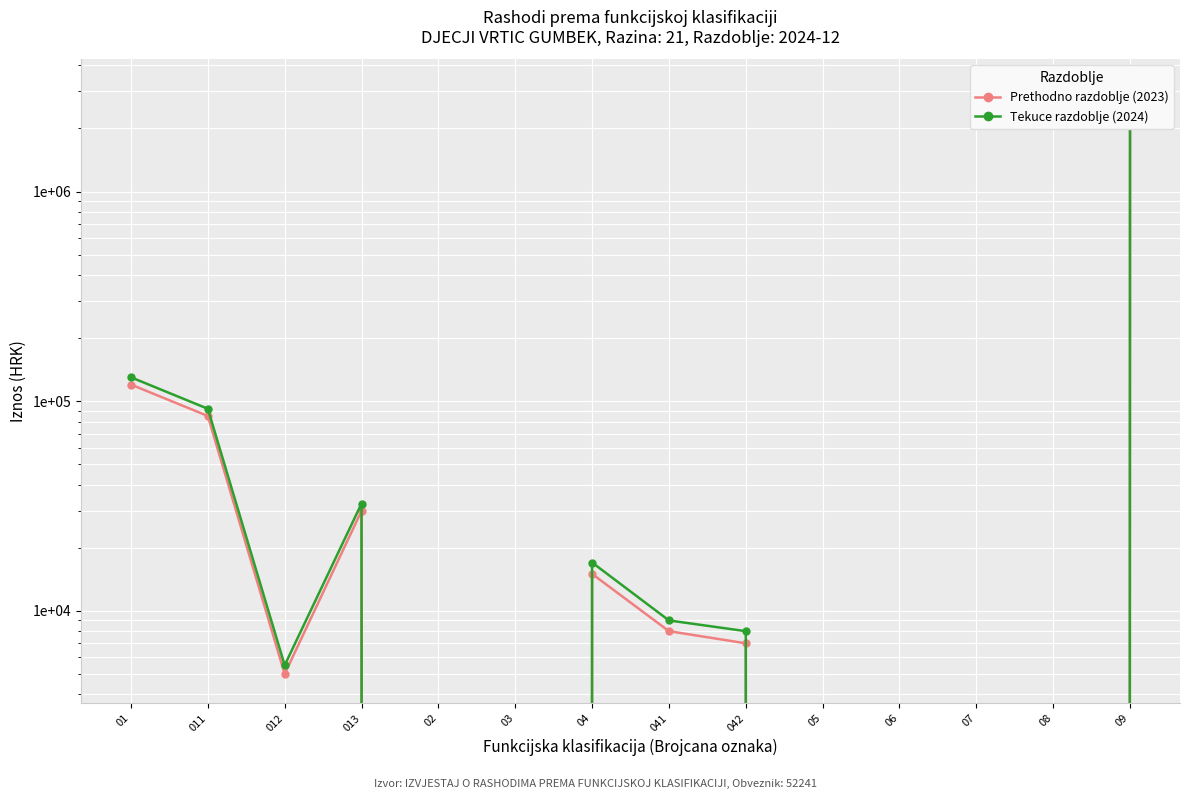

Does the chart display data point markers on the line(s)?

Yes